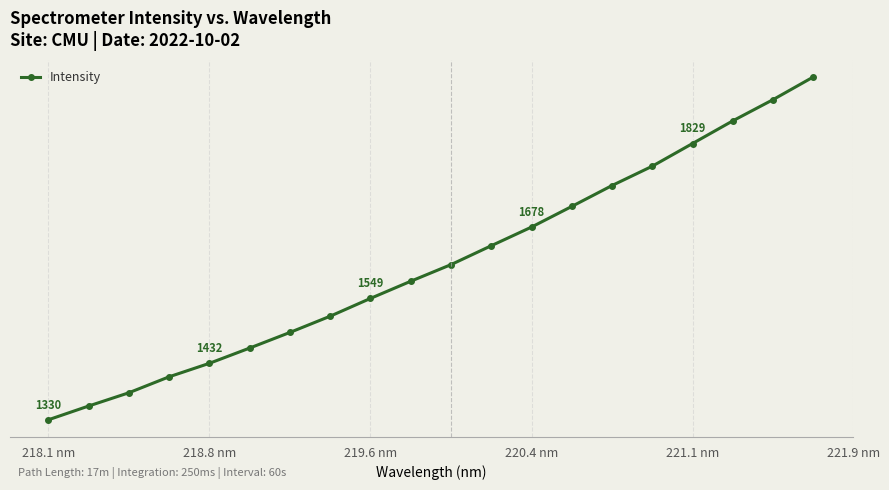

Reading left to right, extract all data points from this chart.

1330.0	1354.9	1378.9	1407.7	1432.1	1459.7	1487.9	1517.2	1549.3	1580.3	1610.3	1644.5	1678.1	1715.4	1753.2	1788.1	1829.0	1869.9	1908.2	1949.1